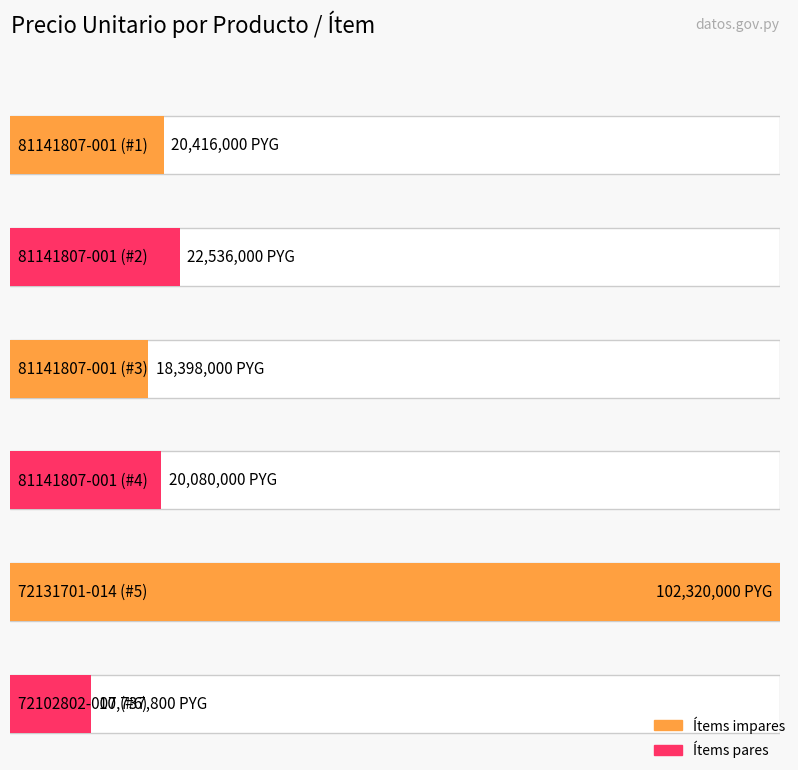

List the labels in order of value, smallest first.

72102802-007 (#6), 81141807-001 (#3), 81141807-001 (#4), 81141807-001 (#1), 81141807-001 (#2), 72131701-014 (#5)